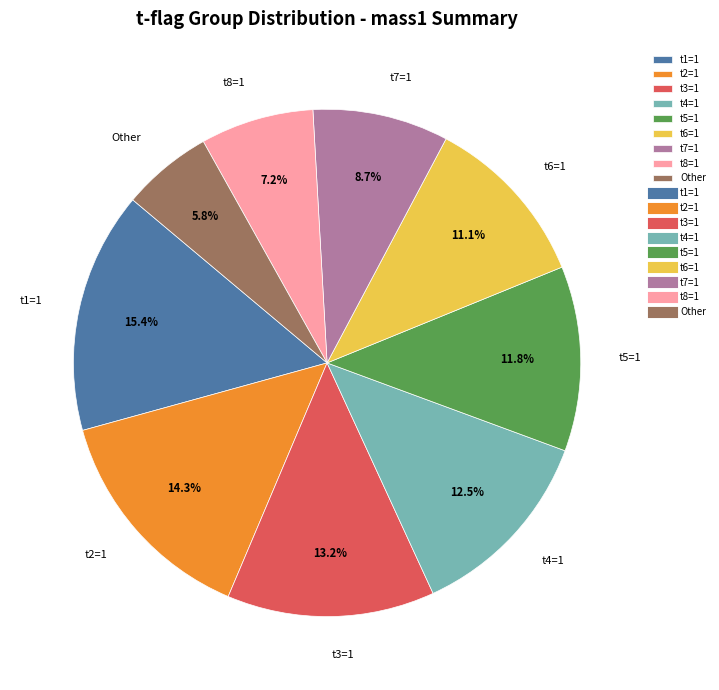

Approximately how many times larger is the value at t5=1 compared to t4=1?

0.9